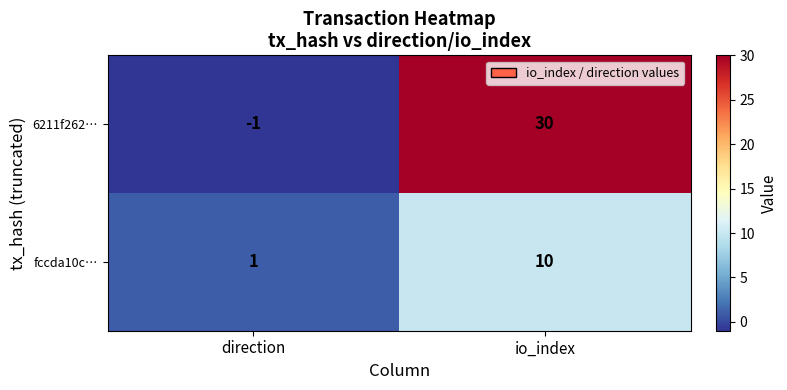

Is it true that 6211f262… equals -1 at direction?

True